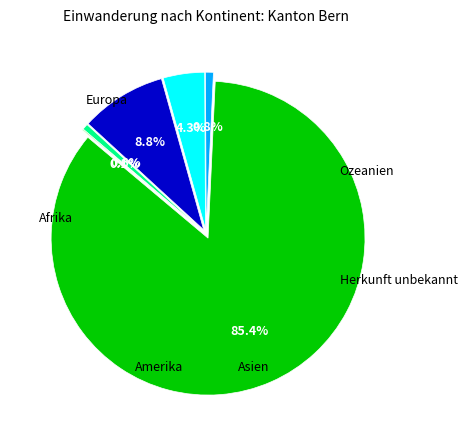

What percentage is the Europa slice, to the nearest percent?

85%